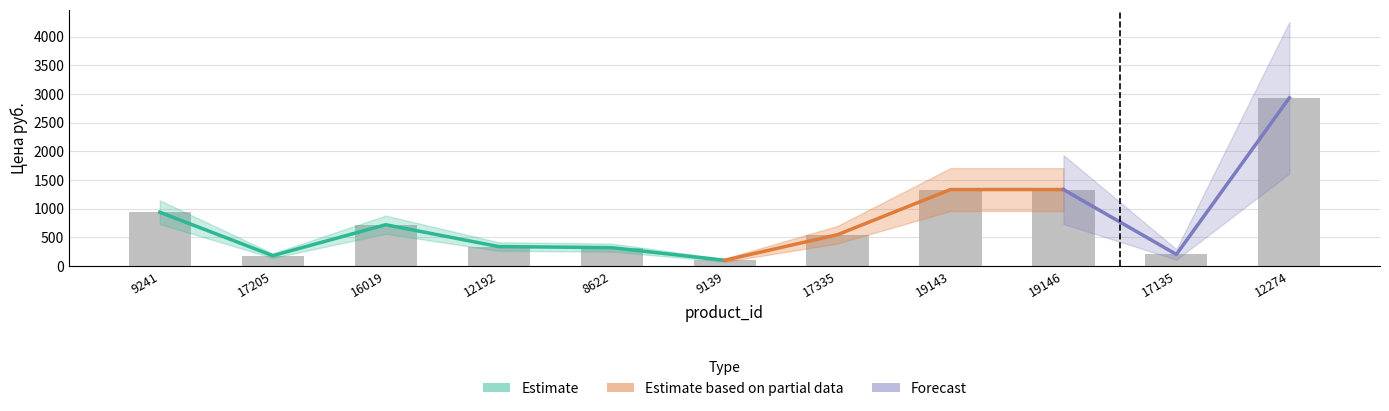

What is the difference between the second highest and minimum values?

1234.0